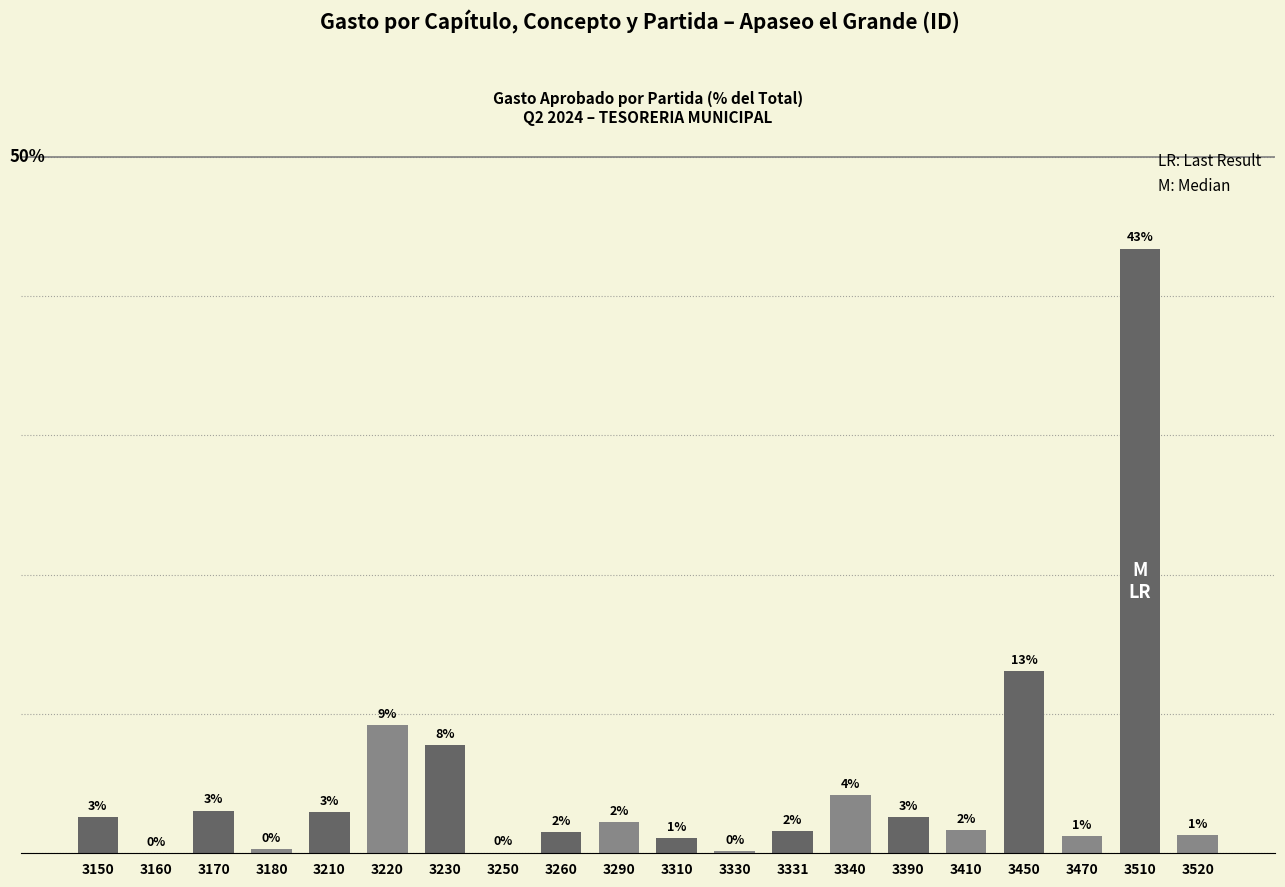

What is the sum of the values at 3250 and 3470?

1.3